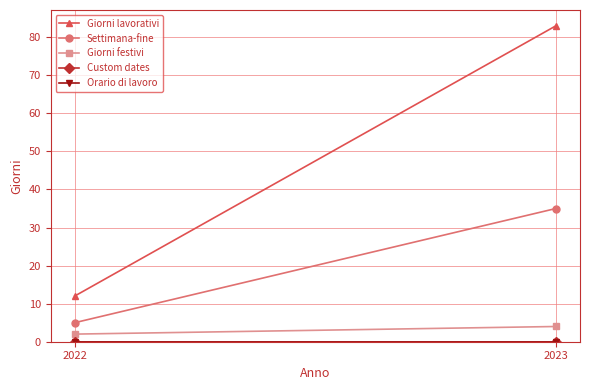

Is the value of Giorni lavorativi at 2023 greater than the value of Giorni festivi at 2023?

Yes